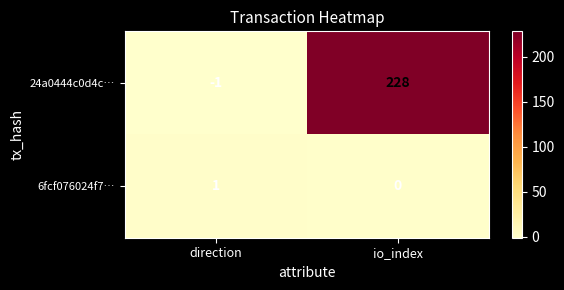

What is the sum of the 24a0444c0d4c… values at io_index and direction?

227